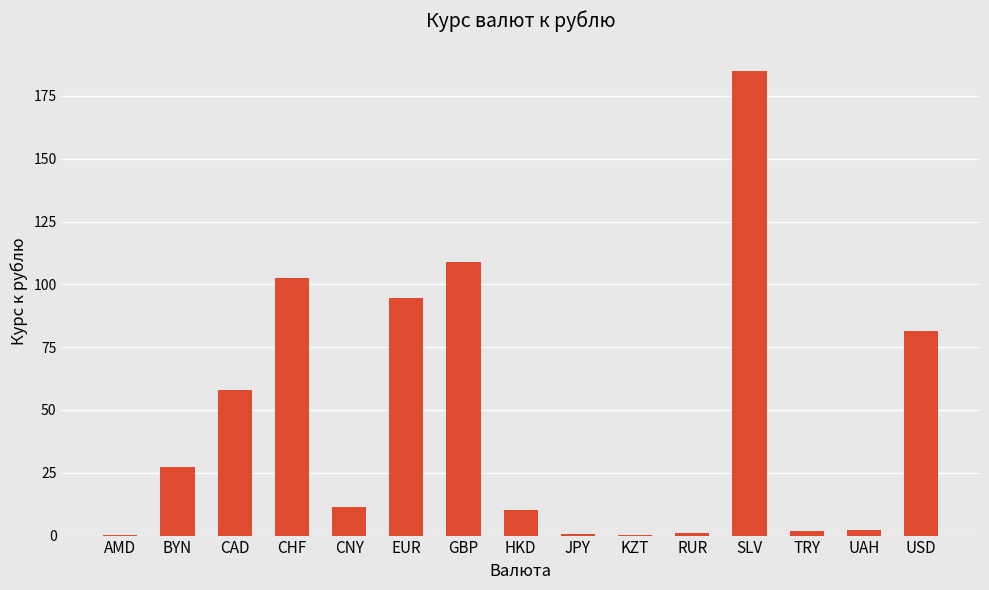

What is the maximum value shown in the chart?

185.0